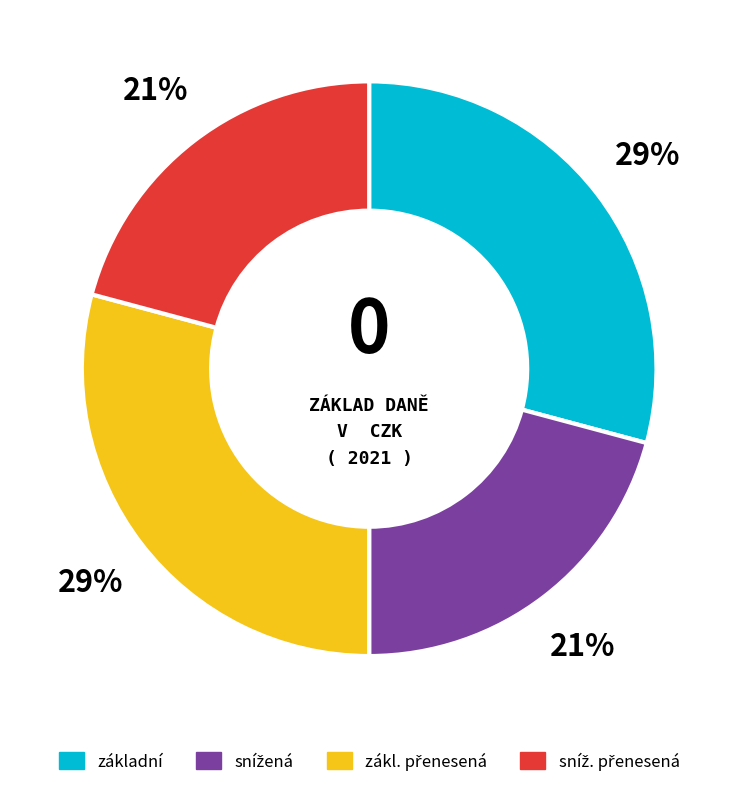

Does any single category account for the majority?

No